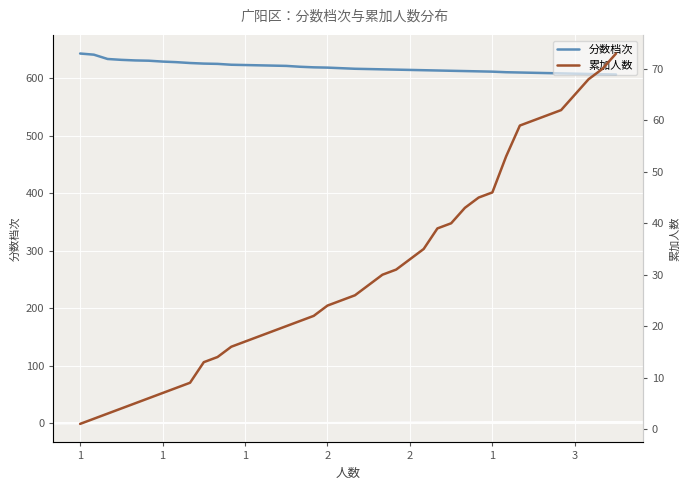

Which category has the highest value in the 累加人数 series?

39